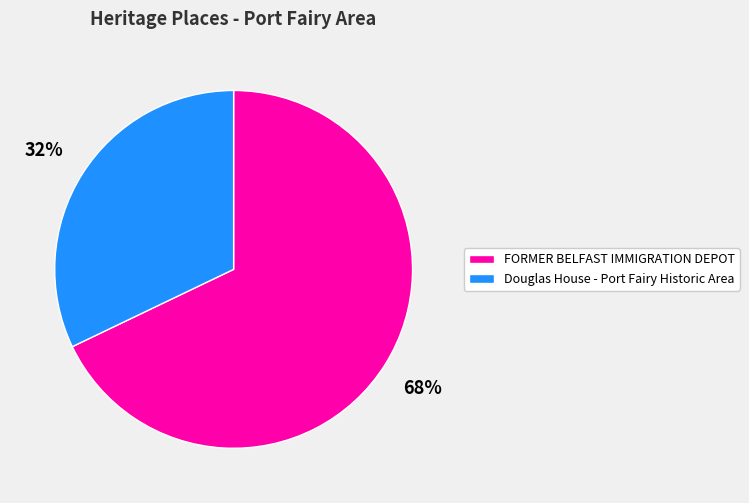

Between FORMER BELFAST IMMIGRATION DEPOT and Douglas House - Port Fairy Historic Area, which is larger?

FORMER BELFAST IMMIGRATION DEPOT